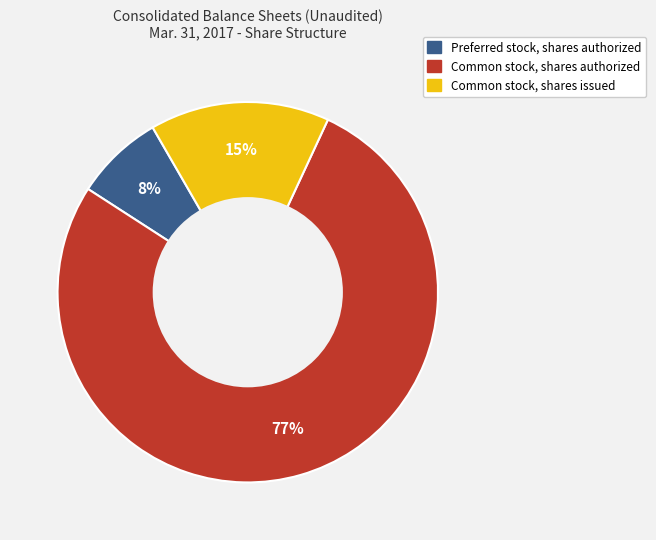

To the nearest percent, what is the combined percentage of Preferred stock, shares authorized and Common stock, shares issued?

23%